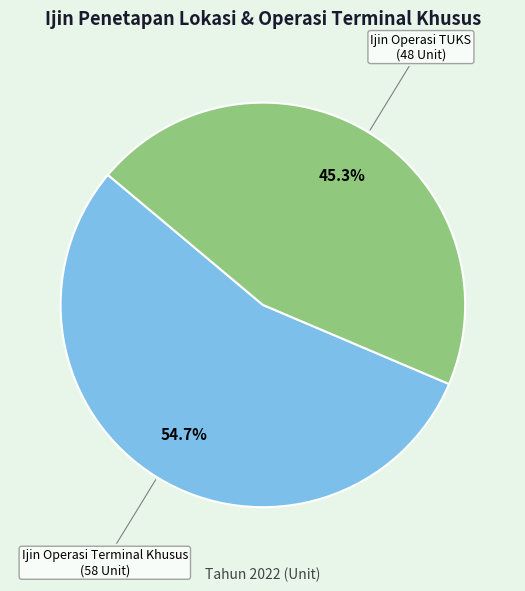

To the nearest percent, what is the average slice percentage?

50%